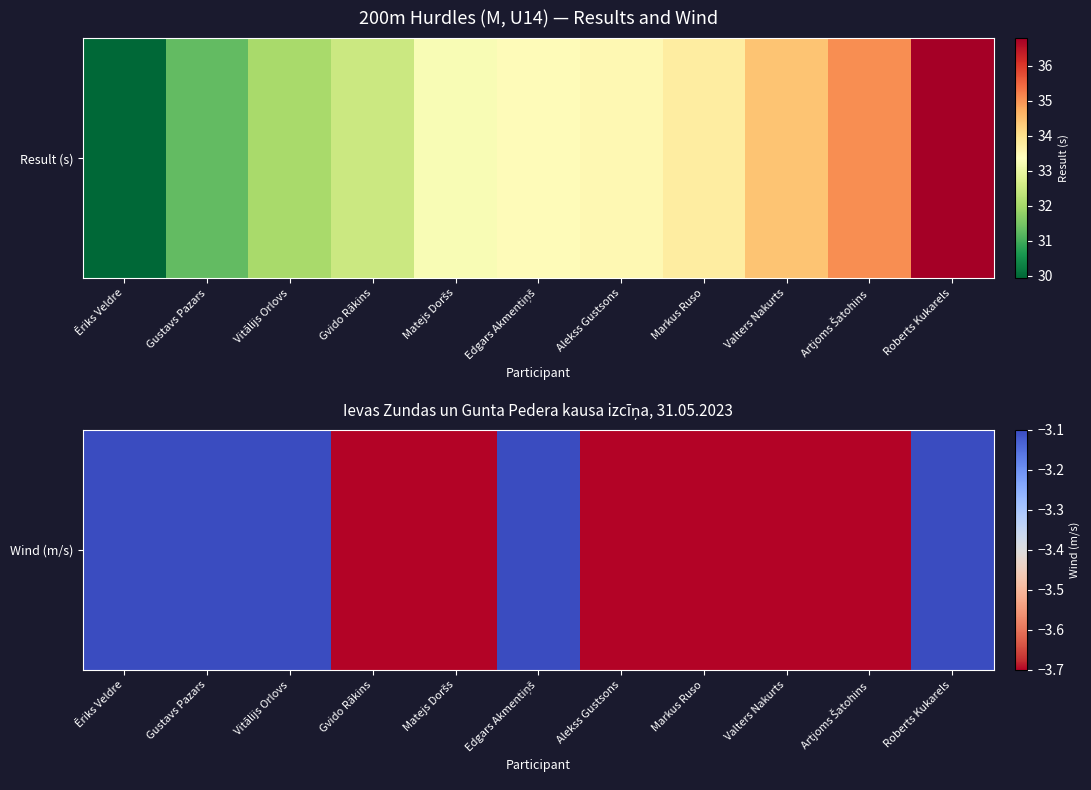

Which category has the highest value across all series?

Ēriks Veldre